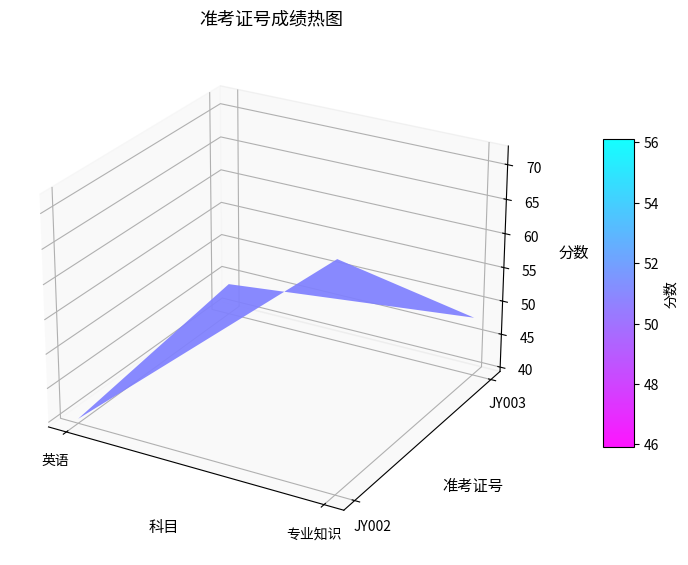

What is the average value of the JY003 series?

46